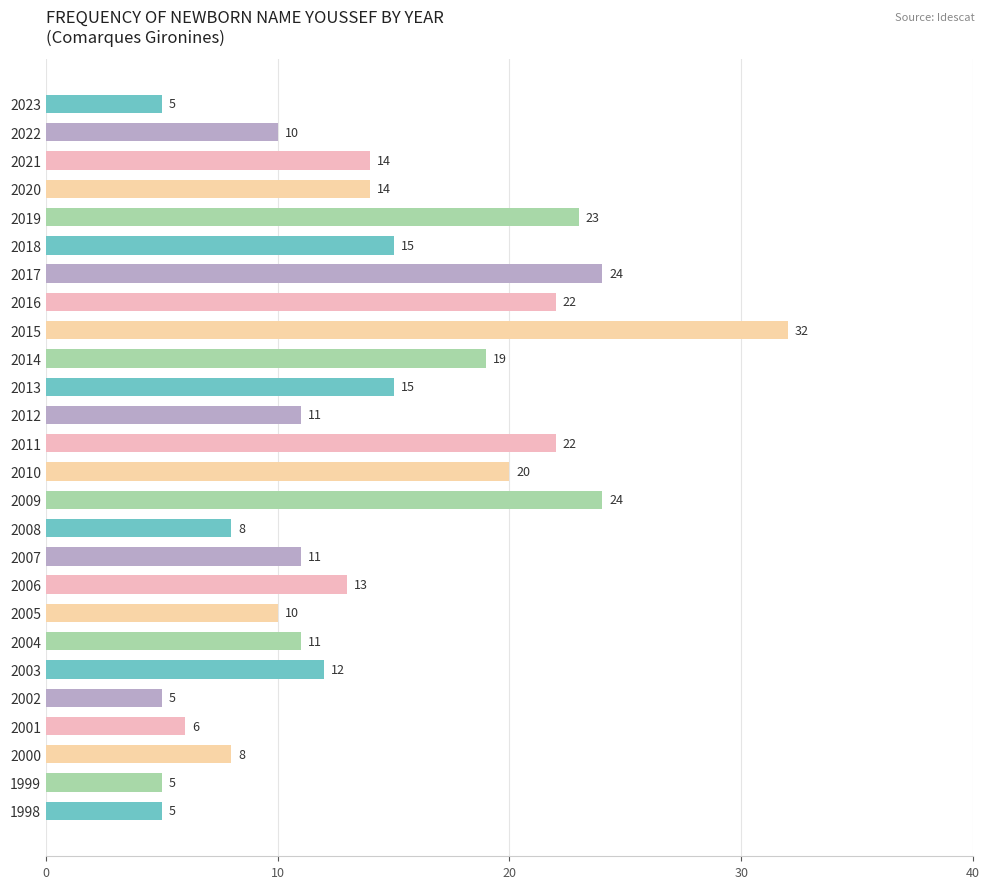

Between 2009 and 2007, which is larger?

2009